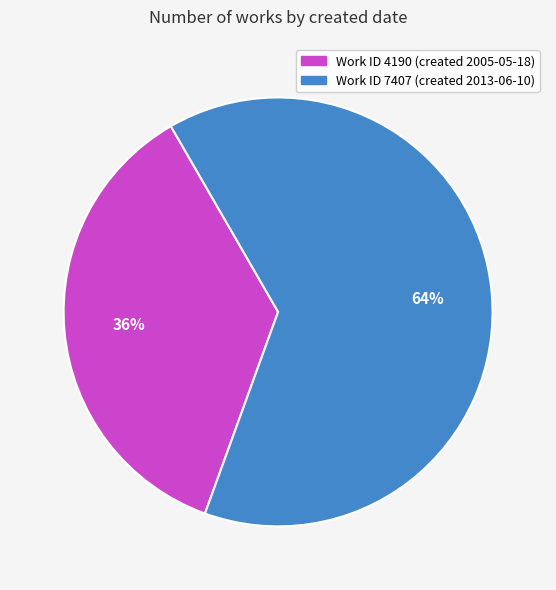

Count the number of slices in the pie.

2